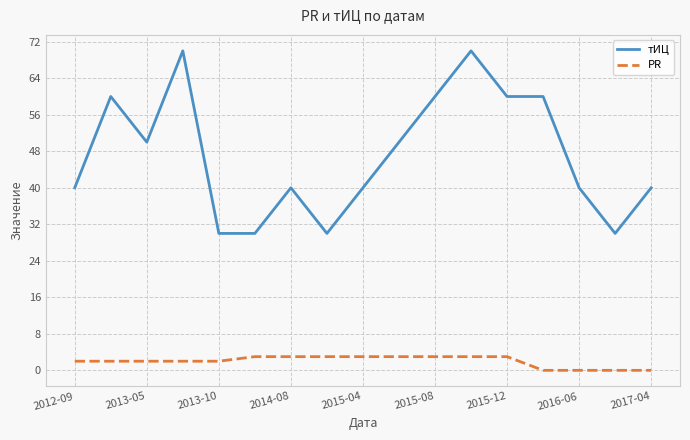

Rank the series by their average value, from lowest to highest.

PR, тИЦ